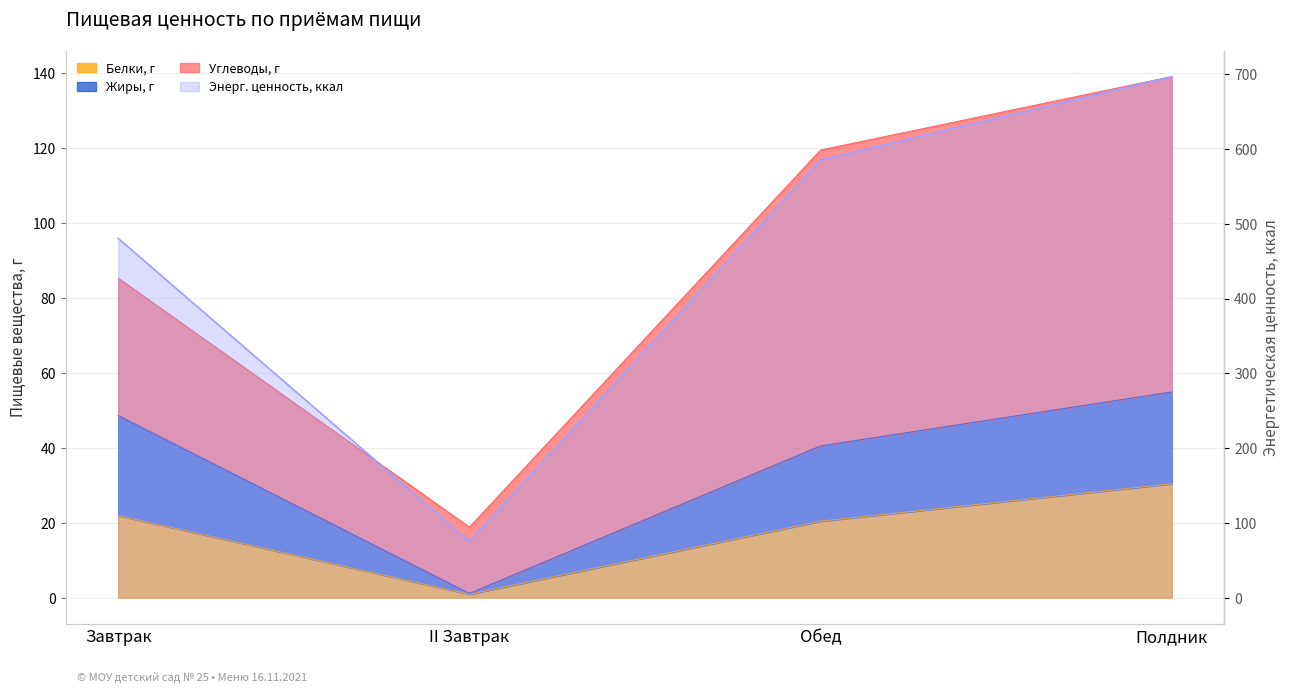

The value of Белки, г at II Завтрак is 0.9. True or false?

True